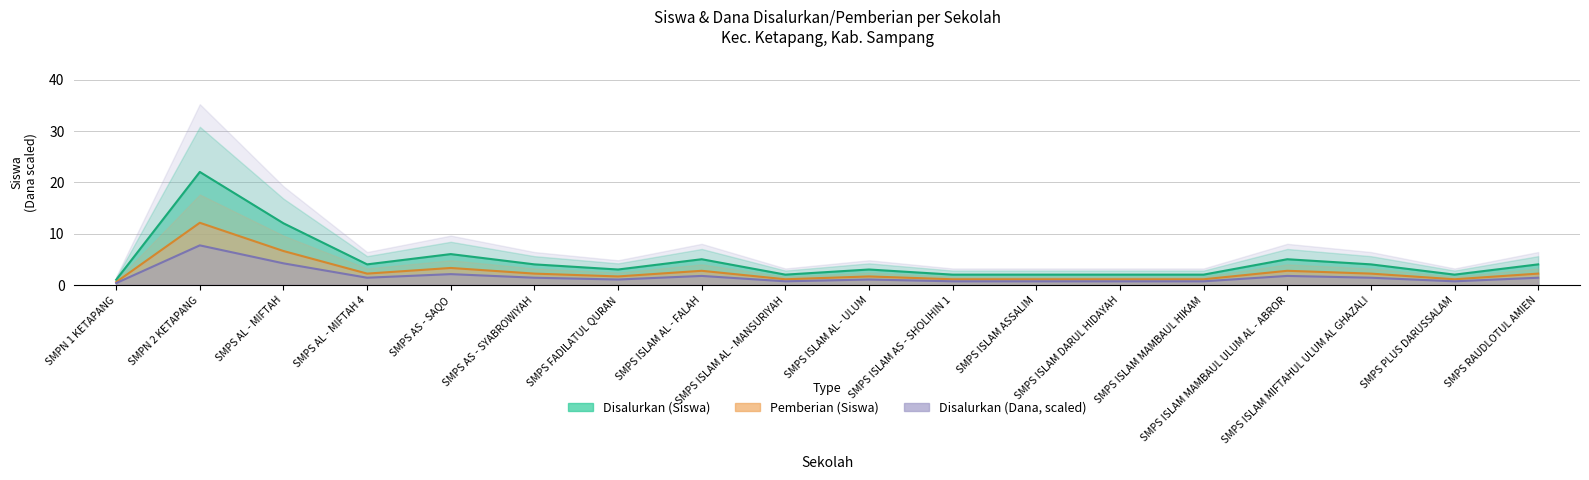

At how many categories does at least one series exceed 9?

2